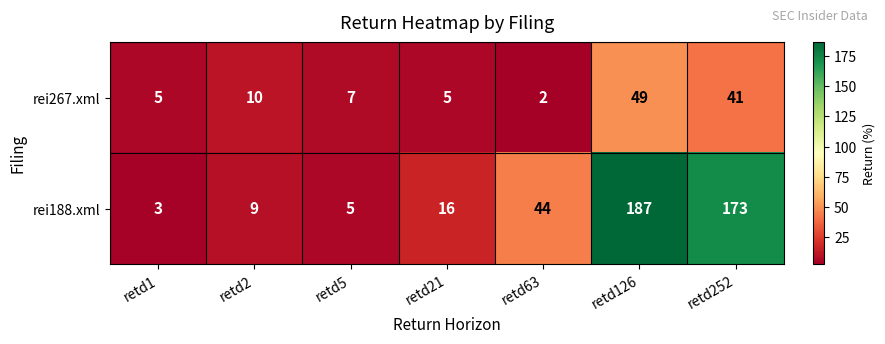

What is the total value across all series at retd2?

19